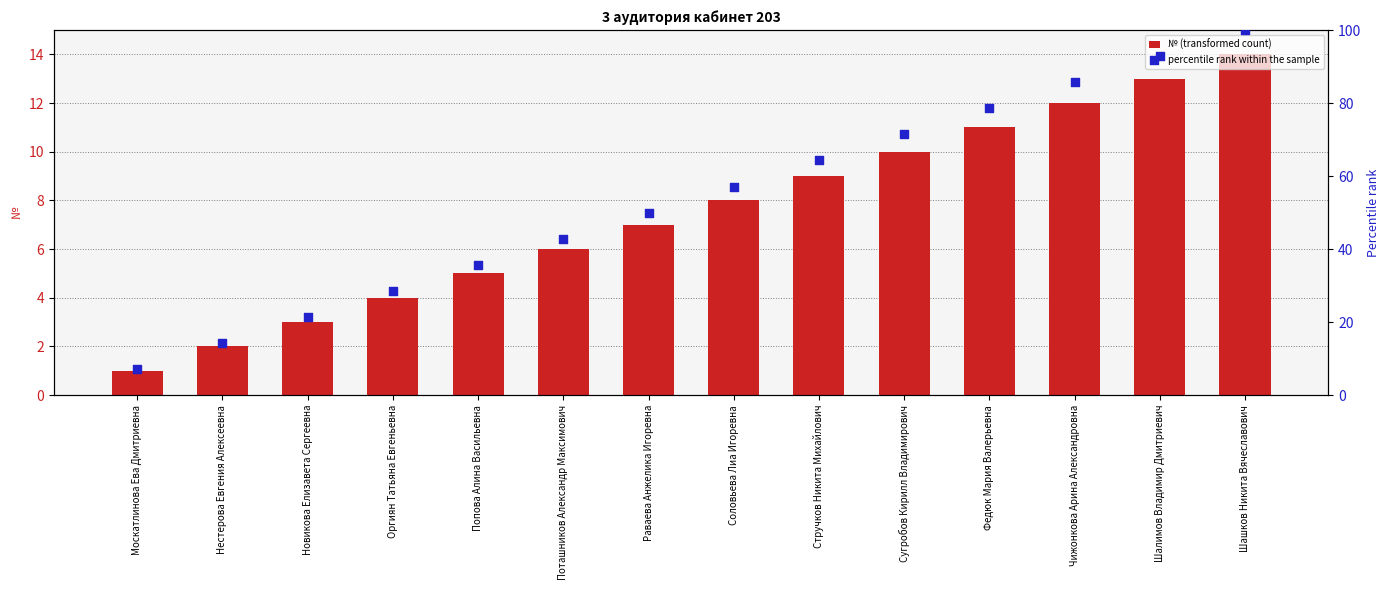

What are all the series names shown in the legend?

№ (transformed count), percentile rank within the sample